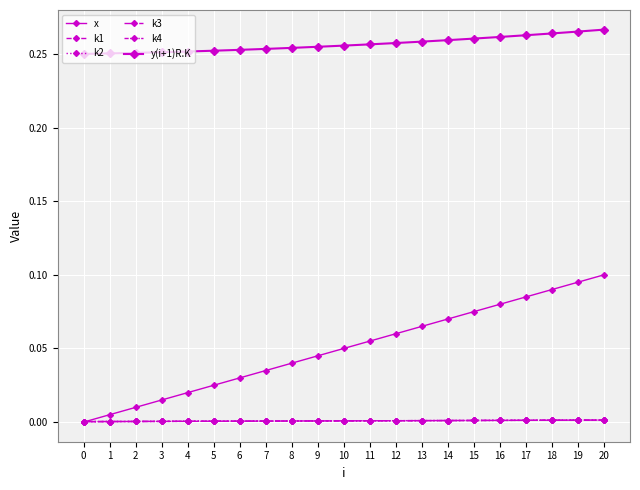

How many data points does each series have?

21